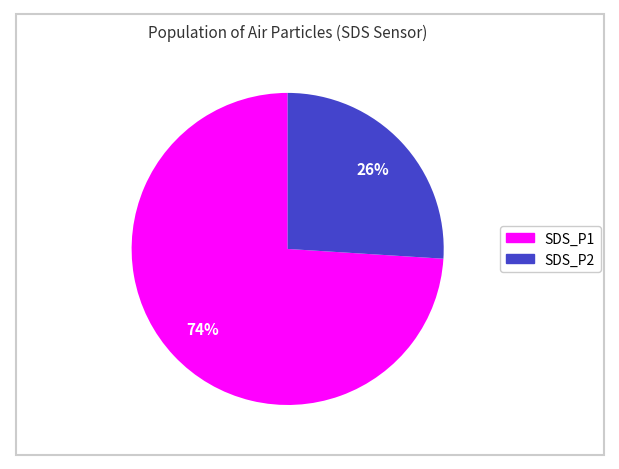

Is there any slice that represents more than half of the pie?

Yes